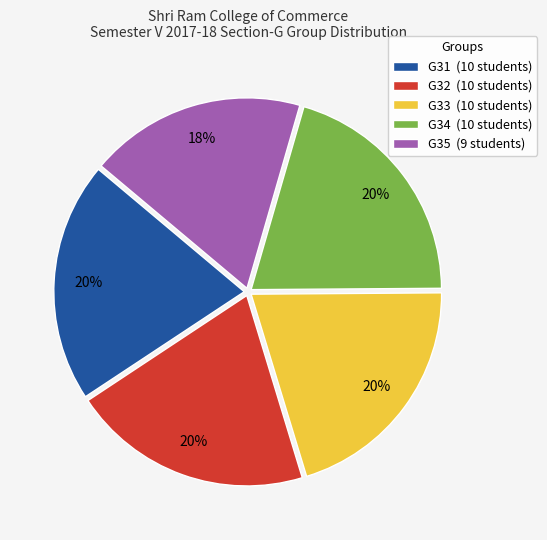

Does G35 account for over 50% of the chart?

No